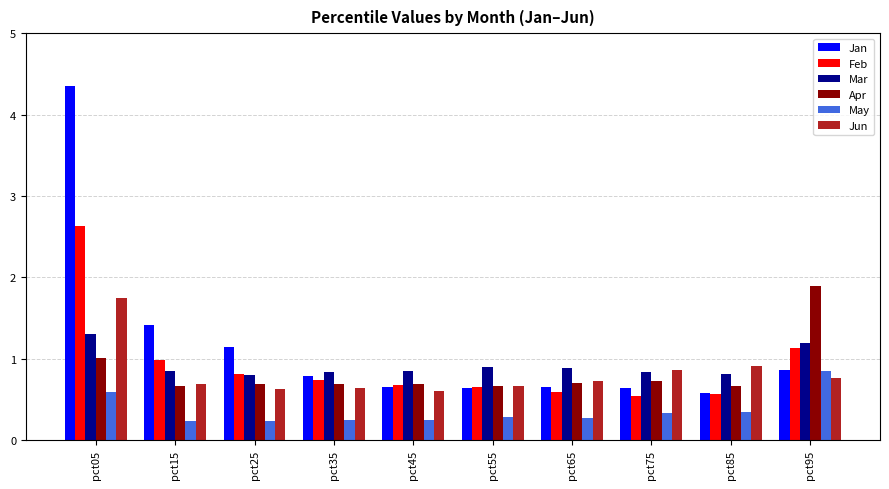

What is the value of the Apr bar at the 2nd from the left?

0.7